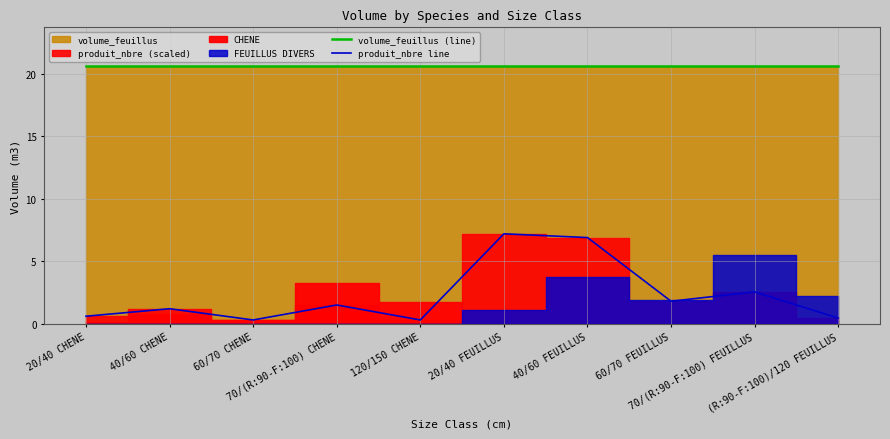

Reading left to right, transcribe all the data shown in this chart.

volume_feuillus (line): 20.6	20.6	20.6	20.6	20.6	20.6	20.6	20.6	20.6	20.6
produit_nbre line: 0.6	1.2	0.3	1.5	0.3	7.2	6.9	1.8	2.5	0.4